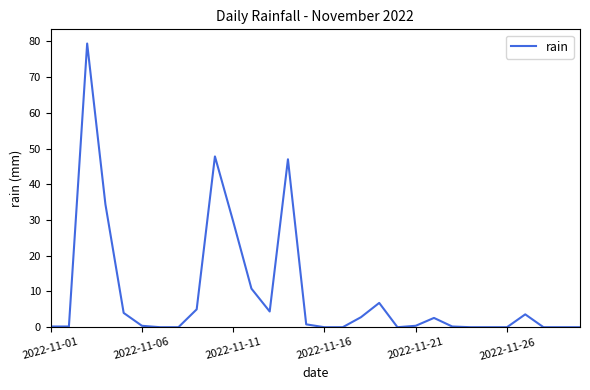

What is the greatest value displayed?

79.4